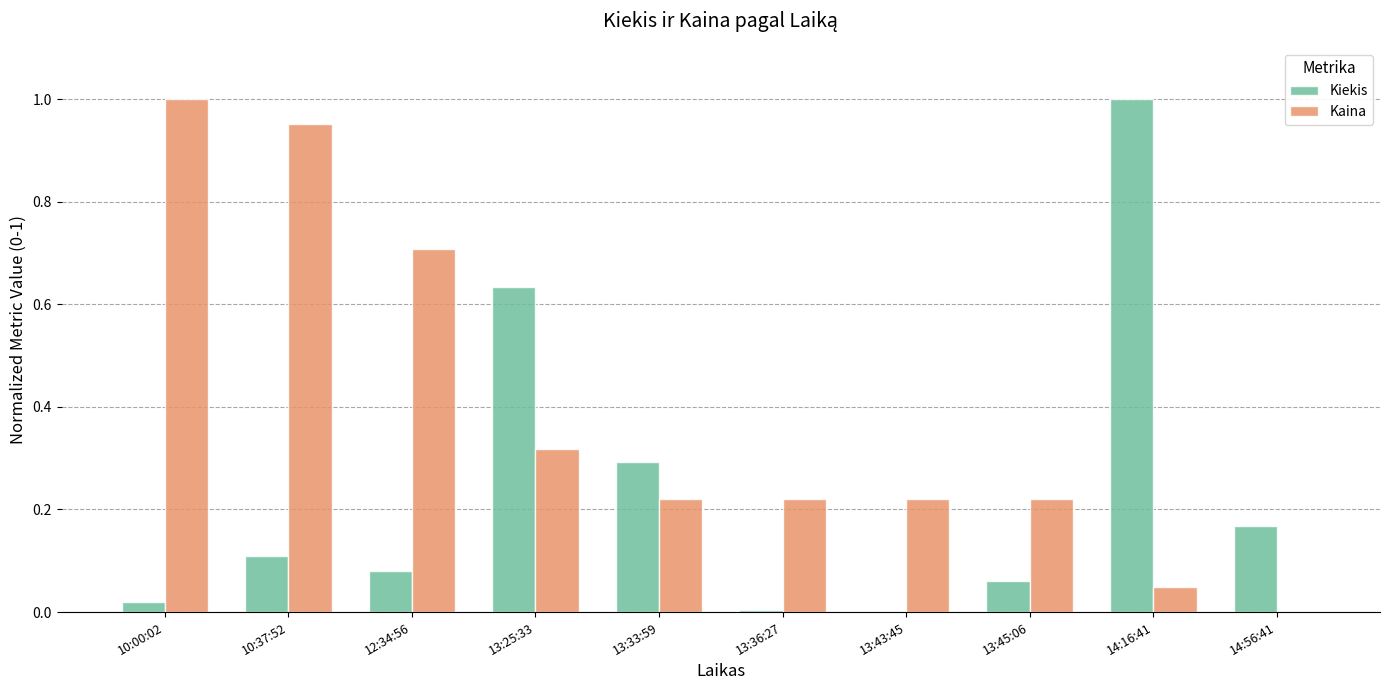

What is the sum of the Kaina values at 13:33:59 and 10:37:52?

1.2